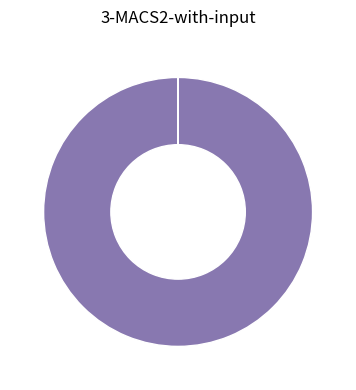

Does any single category account for the majority?

Yes